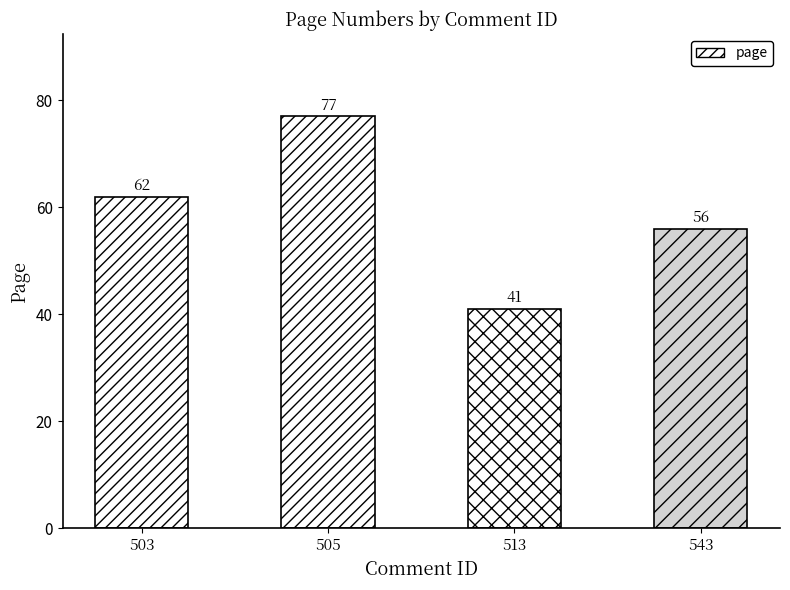

How many values are between 56 and 77?

3